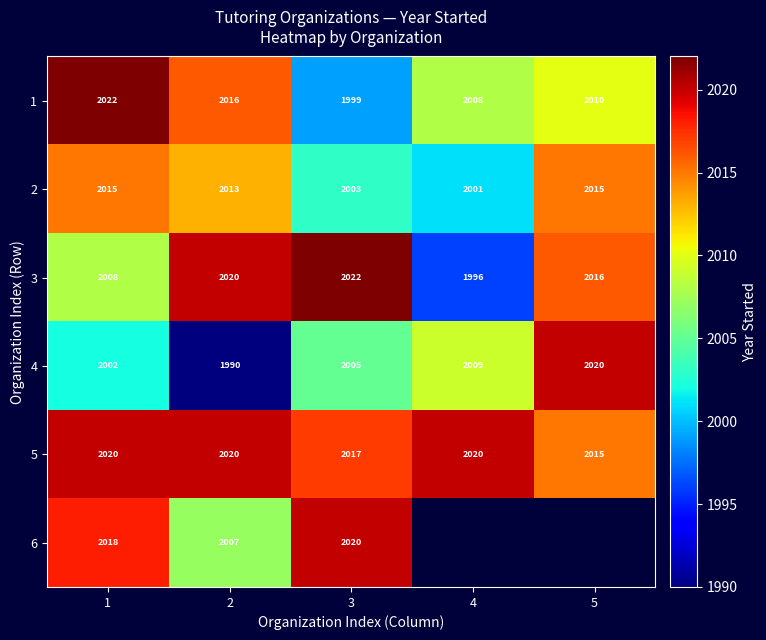

Is the value of 1 at 1 greater than the value of 4 at 2?

Yes